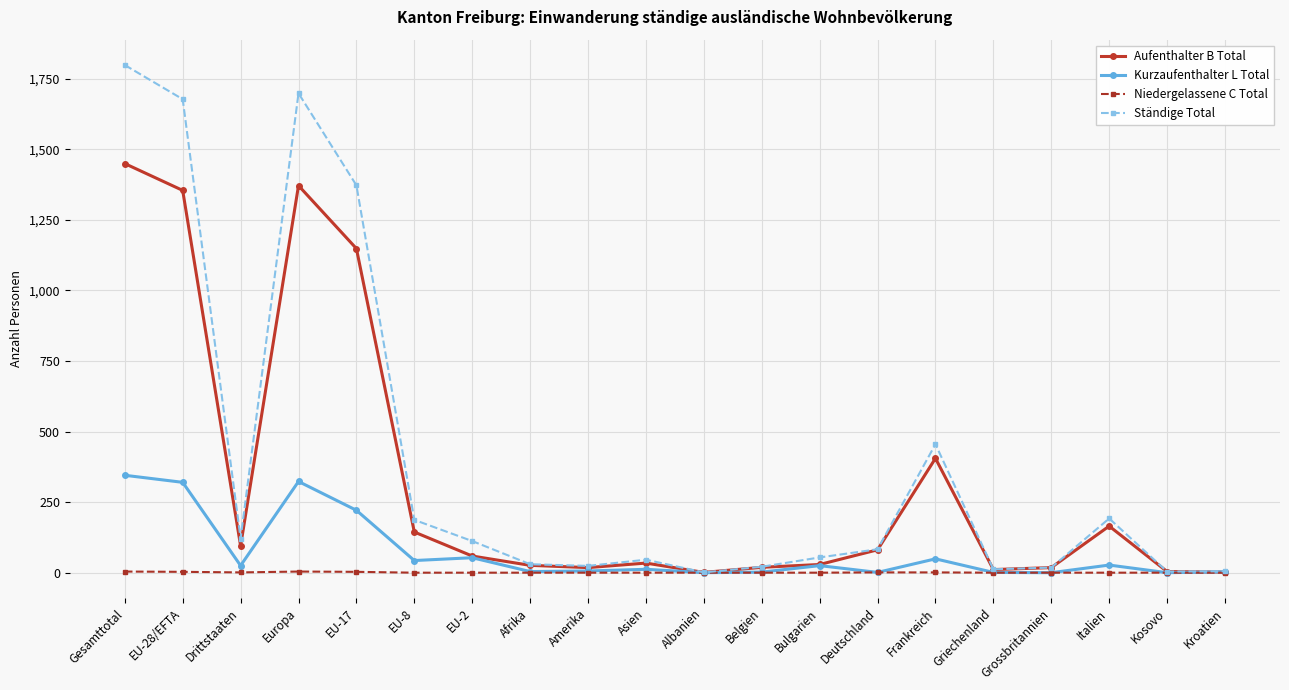

What is the value of the Aufenthalter B Total point at the 3rd from the left?

95